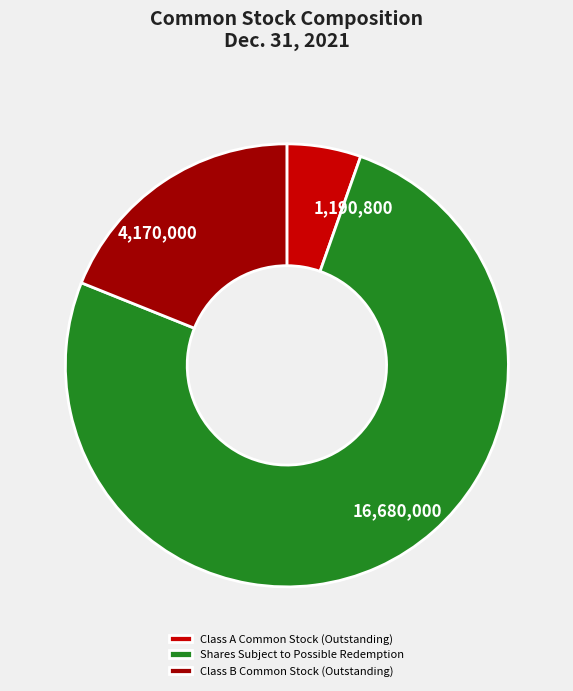

How many segments does this pie chart have?

3